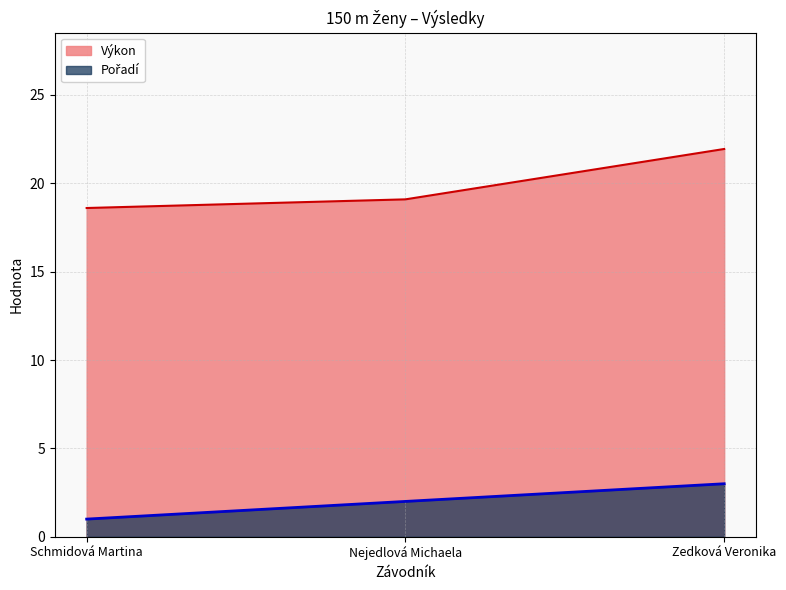

What position from the right is Zedková Veronika?

1